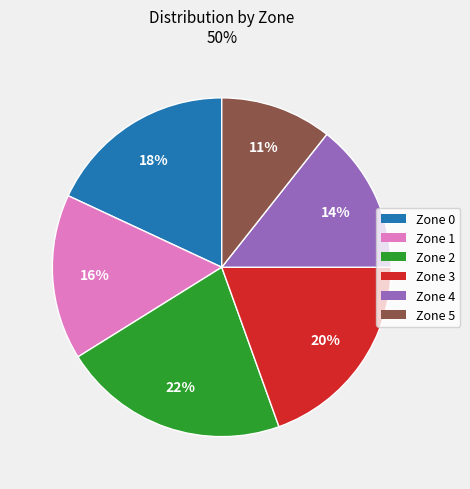

Which slice is the smallest?

Zone 5